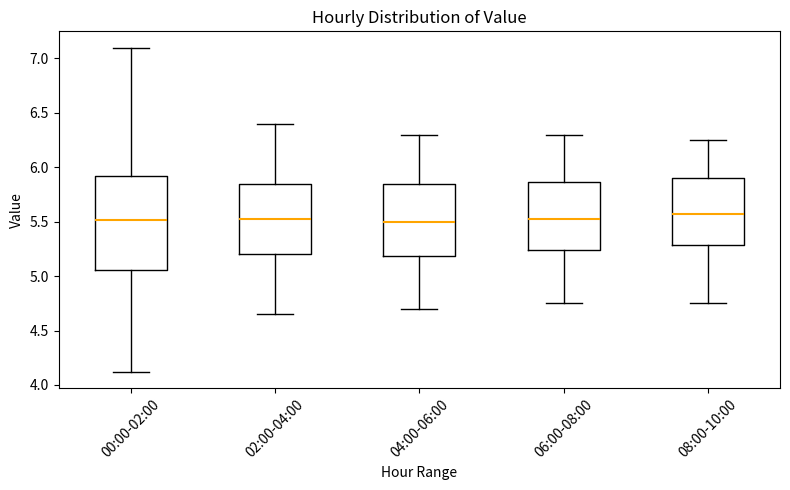

Comparing the boxes themselves (not the whiskers), which one is the tallest?

00:00-02:00